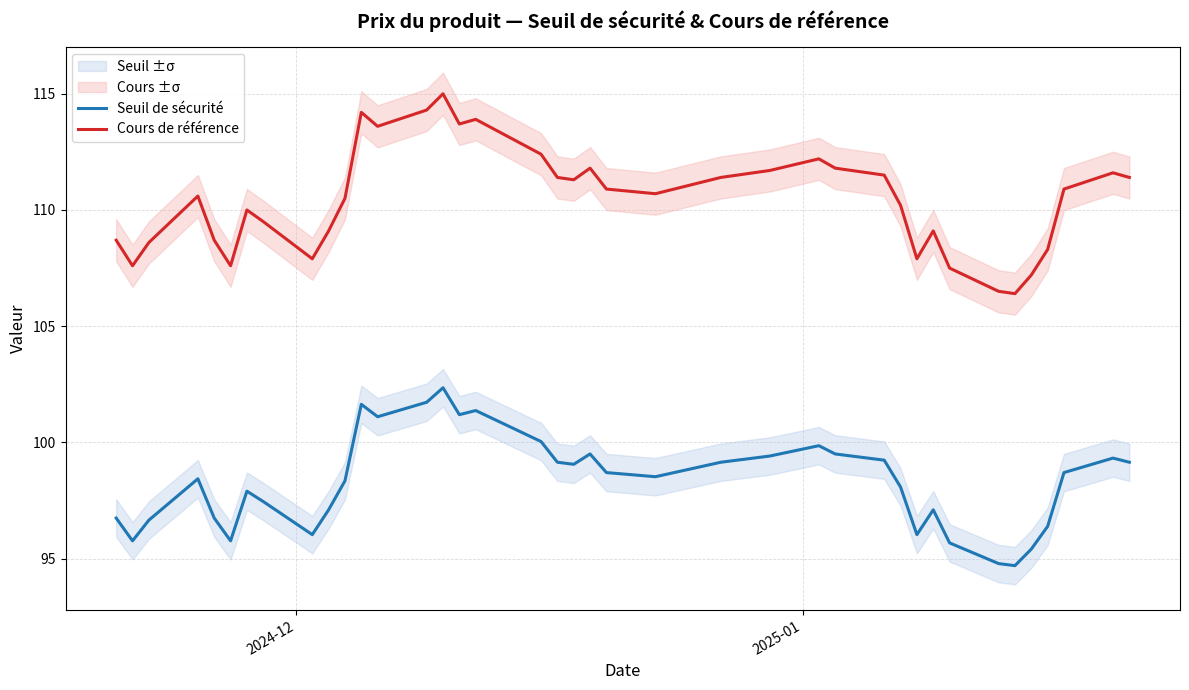

True or false: Seuil de sécurité and Cours de référence cross at least once.

False